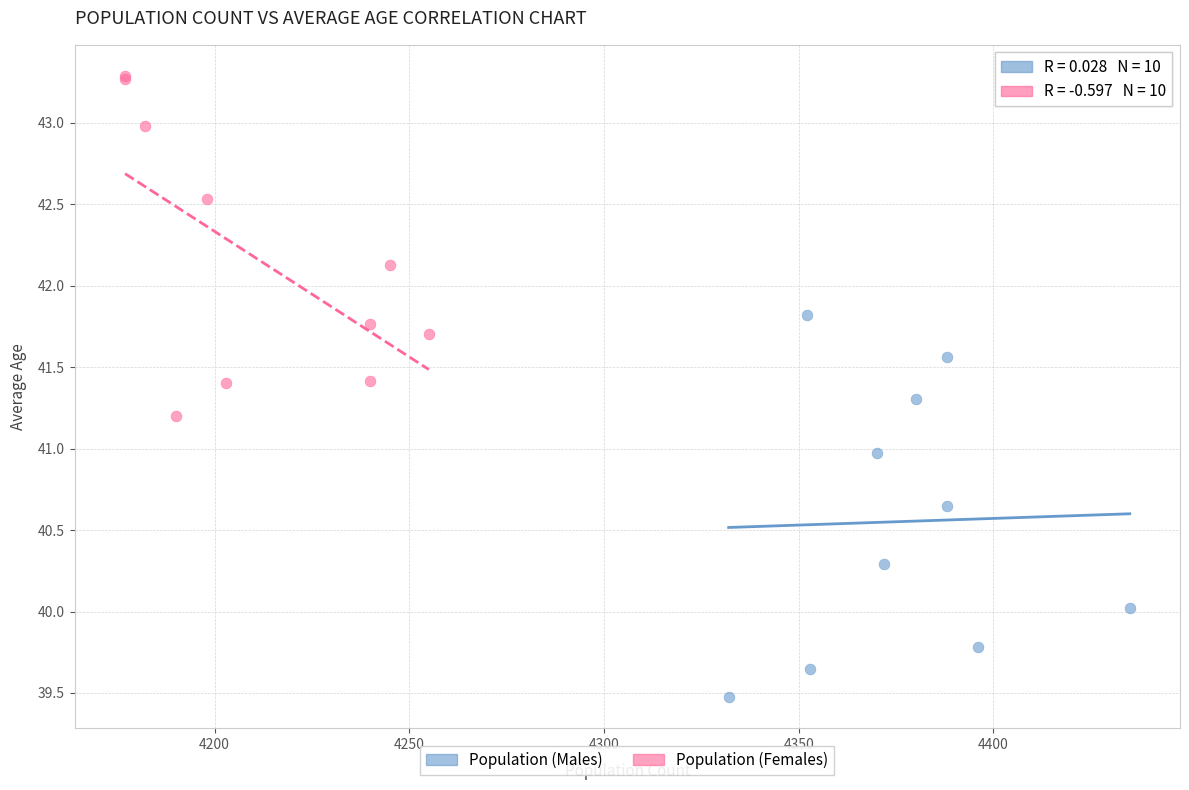

Which series has the widest spread of Y values?

Population (Males)